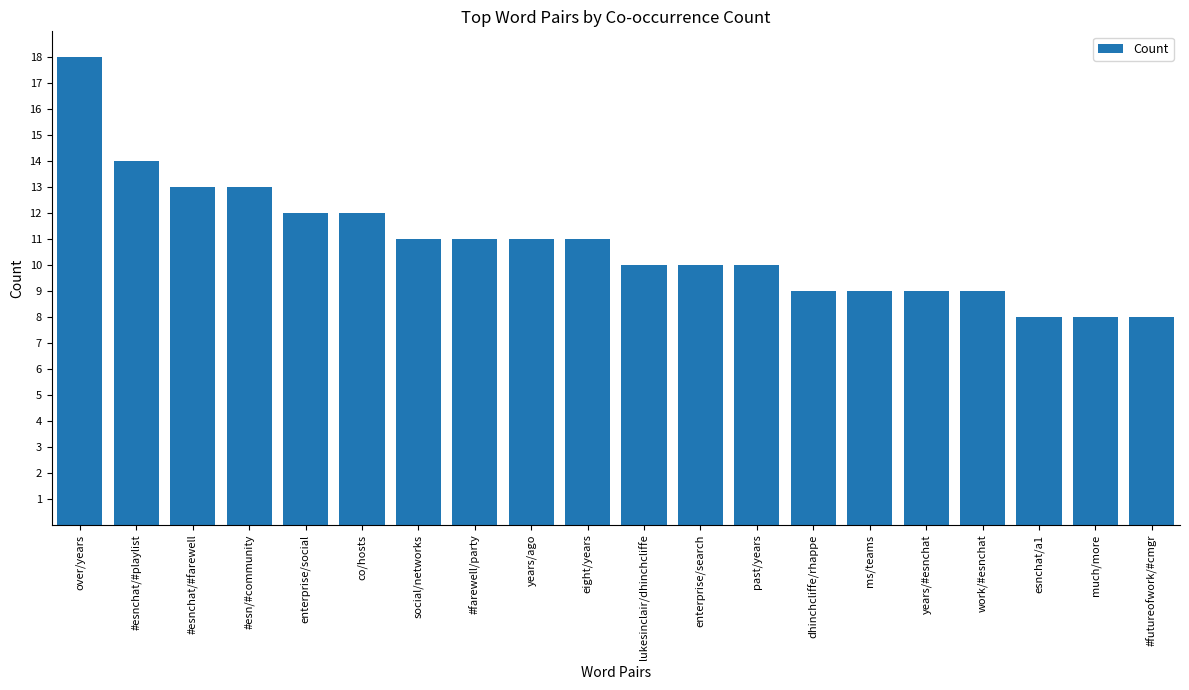

How many bars are there in total?

20